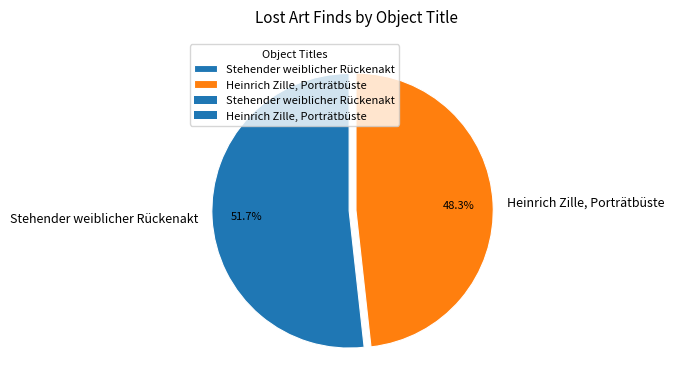

Combined, what portion of the pie is Heinrich Zille, Porträtbüste and Stehender weiblicher Rückenakt?

100.0%